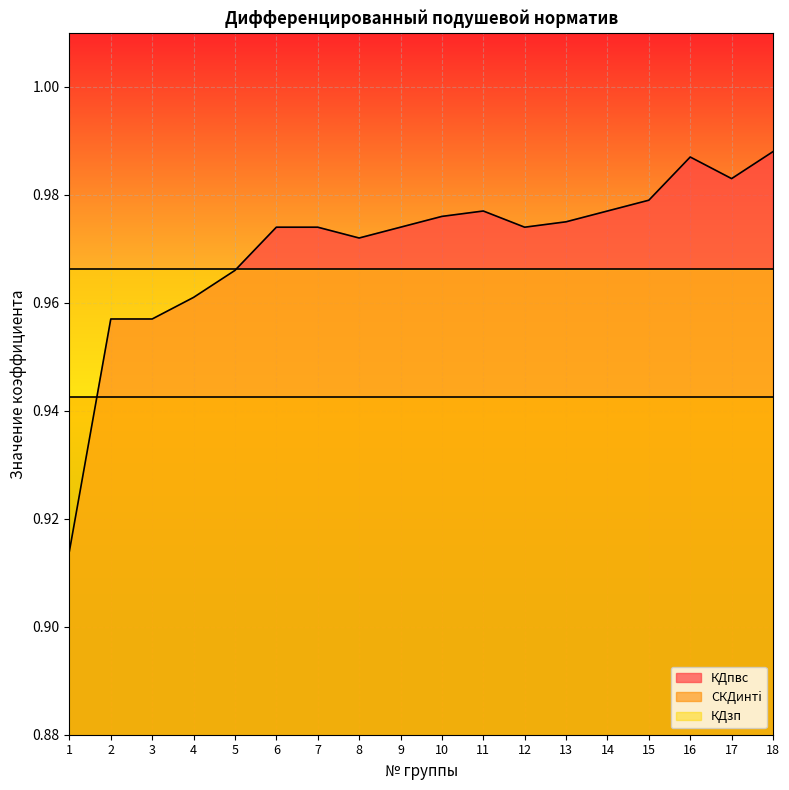

Which series has the largest total across all categories?

КДпвс